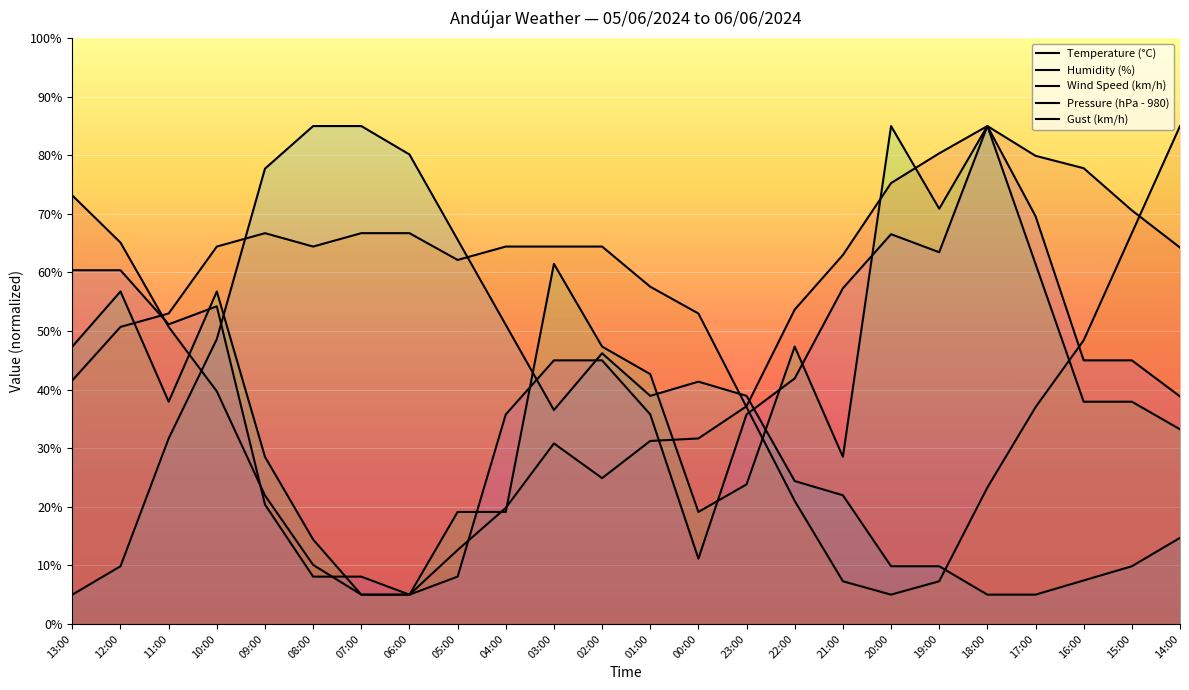

True or false: Wind Speed (km/h) and Humidity (%) cross at least once.

True